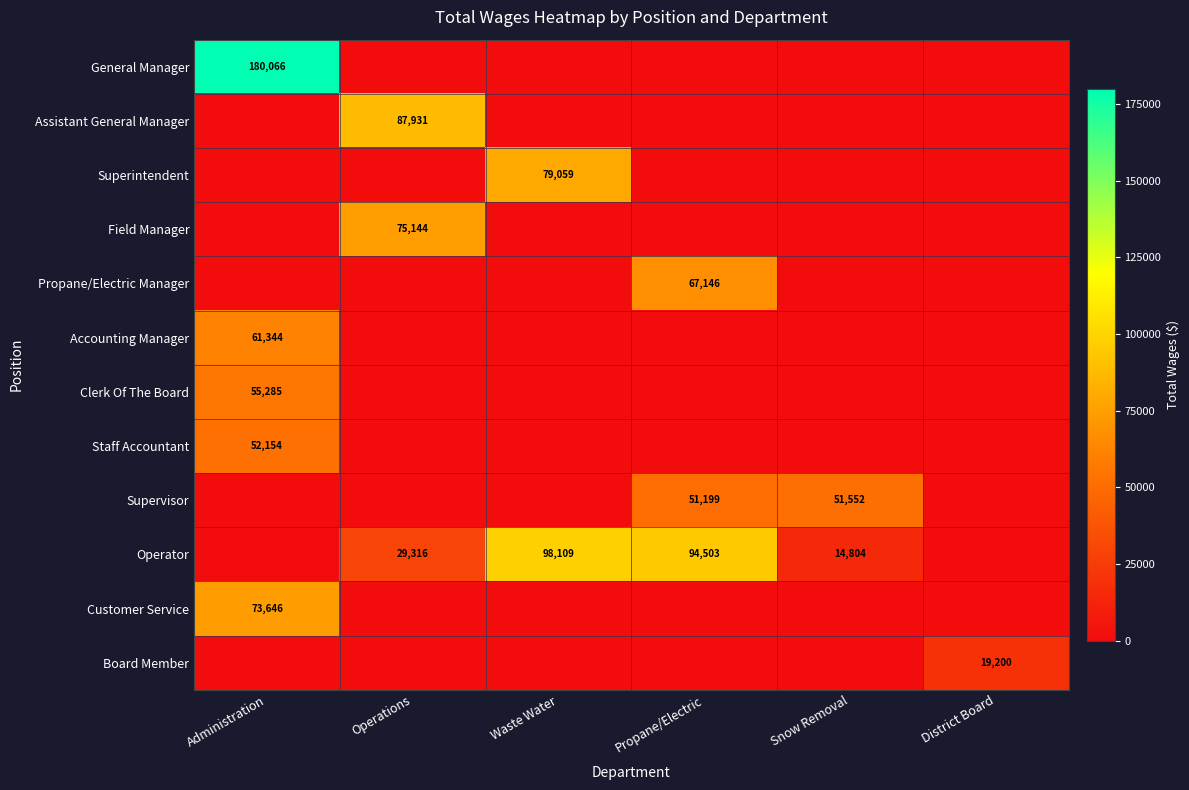

At which category is the sum across all series the highest?

Administration